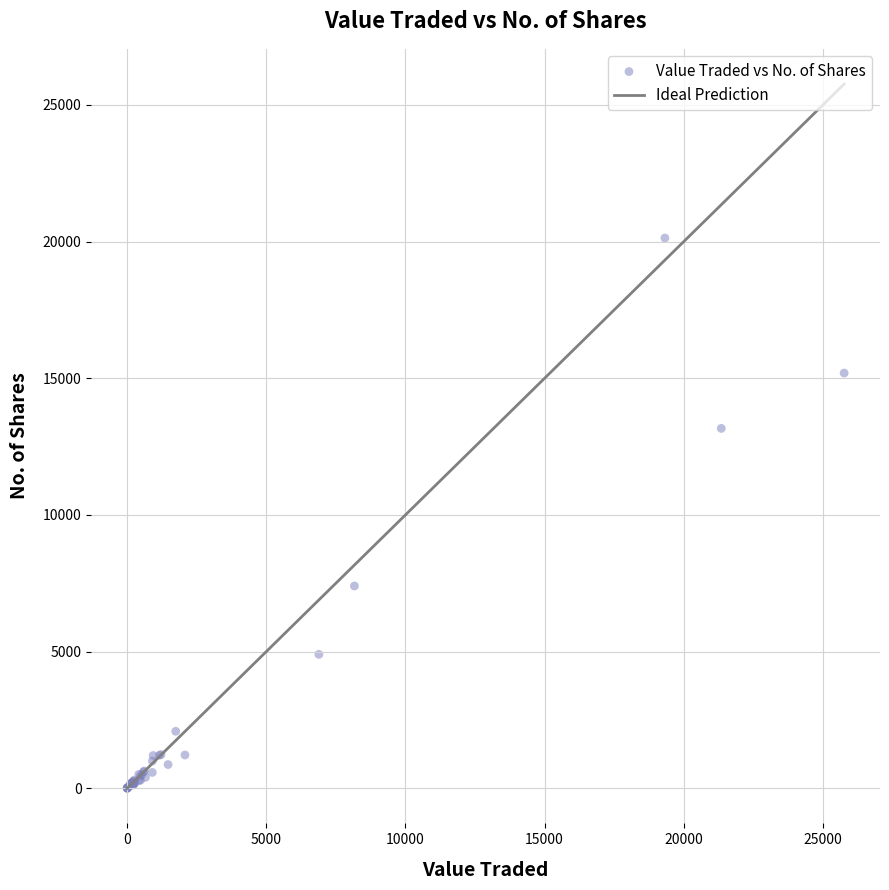

What Y value in the scatter plot is closest to 10067?

7402